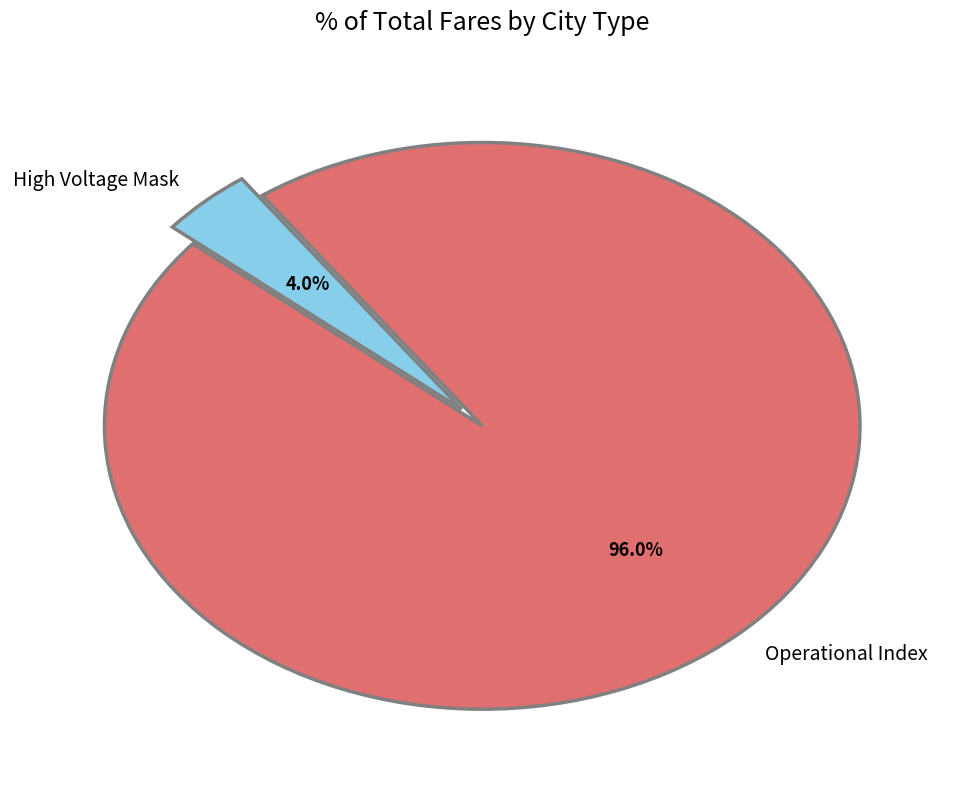

How many slices are in this pie chart?

2